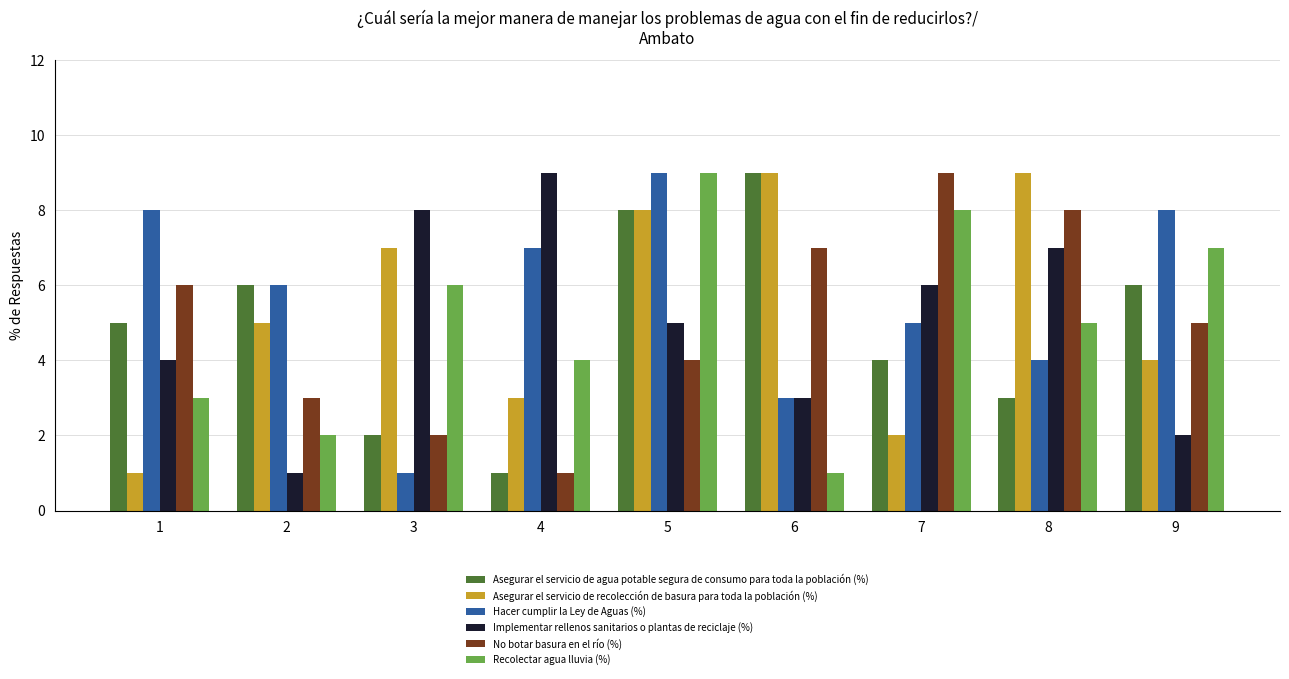

Reading right to left, list all the values displayed in this chart.

Asegurar el servicio de agua potable segura de consumo para toda la población (%): 6	3	4	9	8	1	2	6	5
Asegurar el servicio de recolección de basura para toda la población (%): 4	9	2	9	8	3	7	5	1
Hacer cumplir la Ley de Aguas (%): 8	4	5	3	9	7	1	6	8
Implementar rellenos sanitarios o plantas de reciclaje (%): 2	7	6	3	5	9	8	1	4
No botar basura en el río (%): 5	8	9	7	4	1	2	3	6
Recolectar agua lluvia (%): 7	5	8	1	9	4	6	2	3